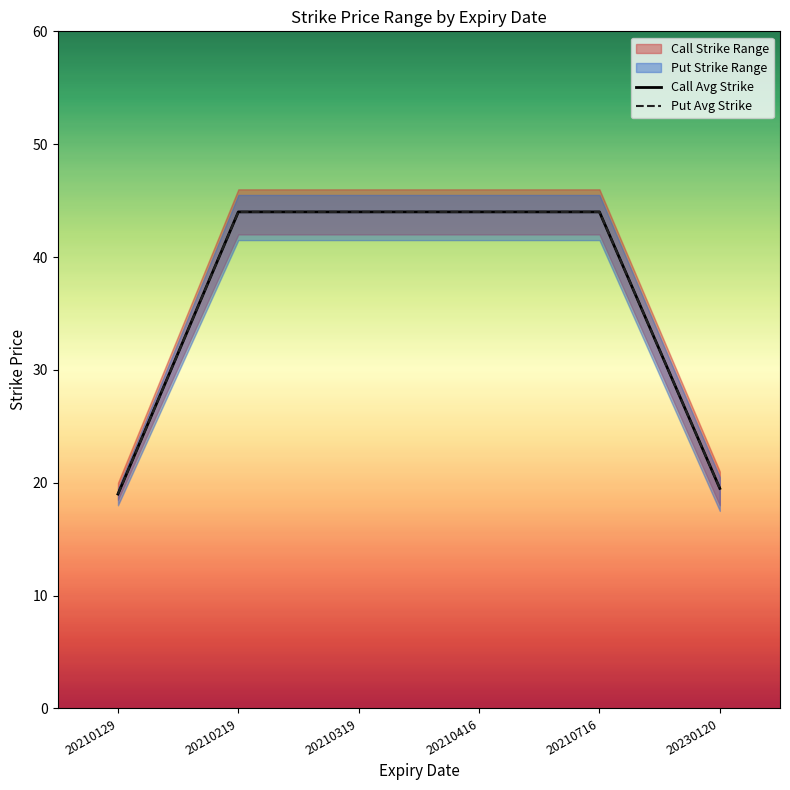

What is the sum of all Put Avg Strike values?

214.5